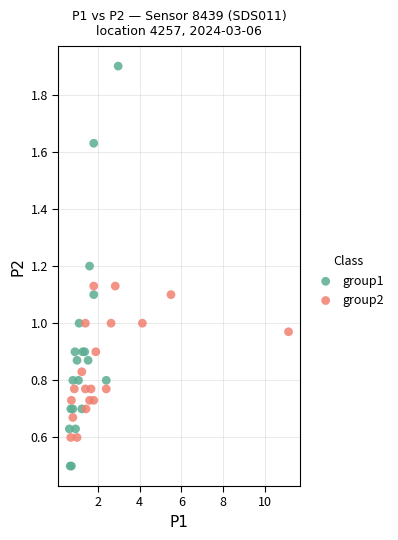

Which series reaches the minimum Y coordinate?

group1